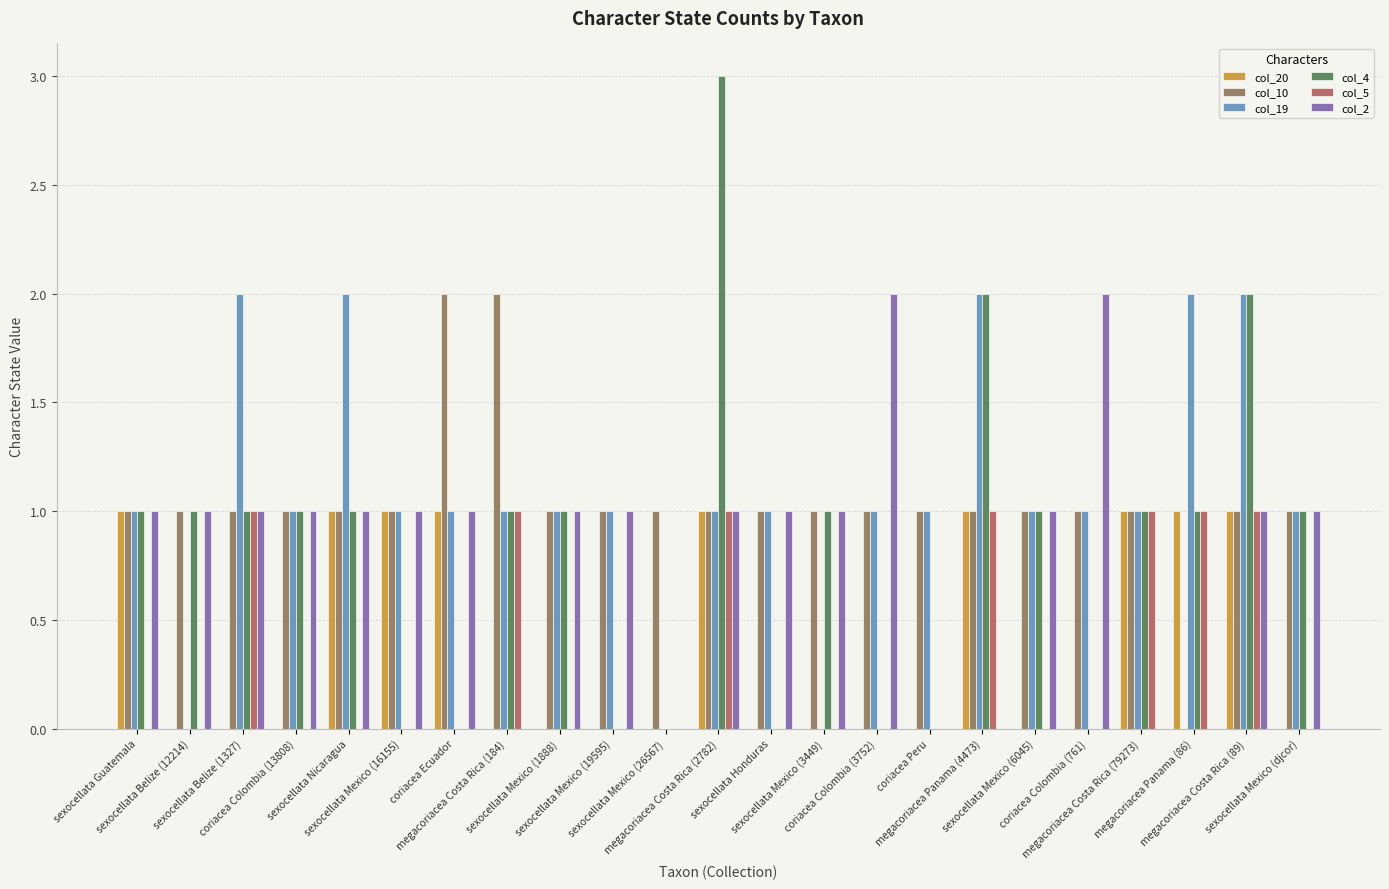

Are the bars grouped side by side (vs. stacked)?

Yes